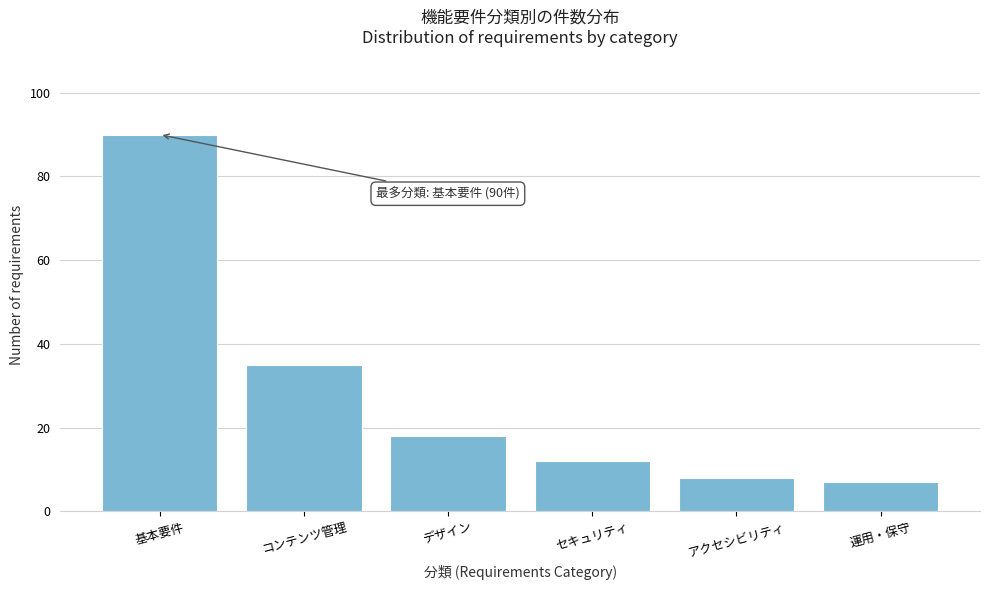

Reading left to right, transcribe all the data shown in this chart.

基本要件=90	コンテンツ管理=35	デザイン=18	セキュリティ=12	アクセシビリティ=8	運用・保守=7